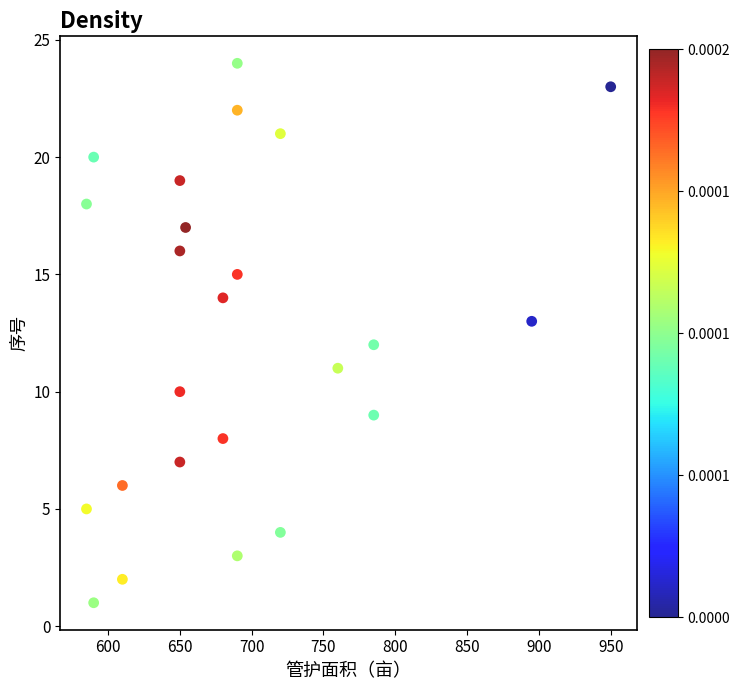

What is the range of X values (max minus min)?

365